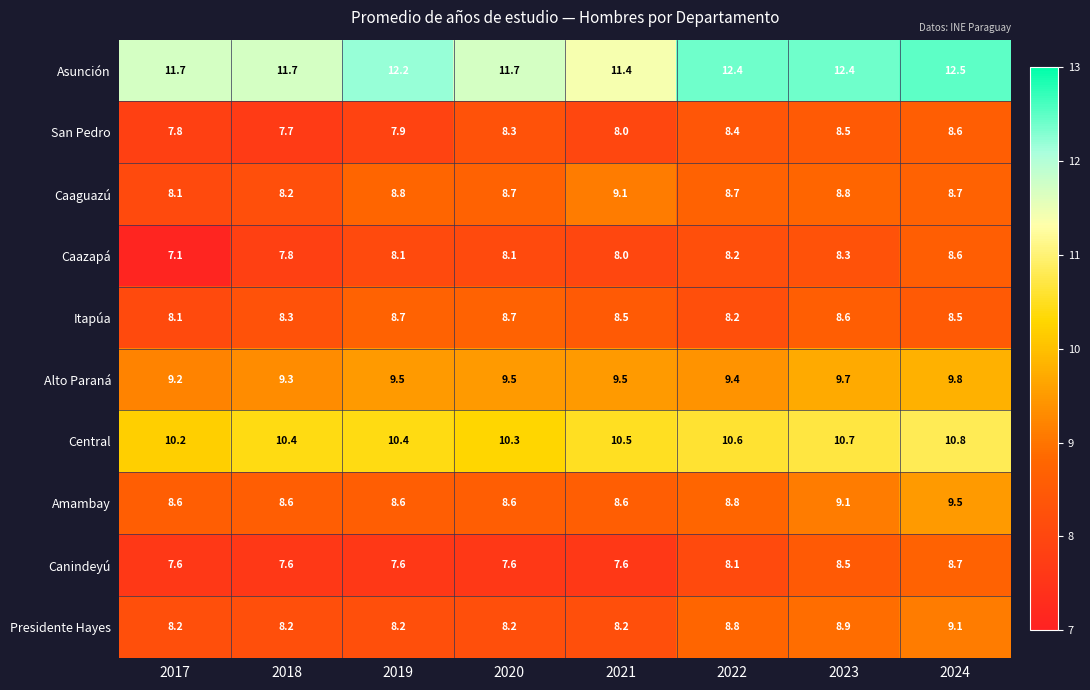

What is the difference between the second highest and second lowest values in the Caaguazú series?

0.6